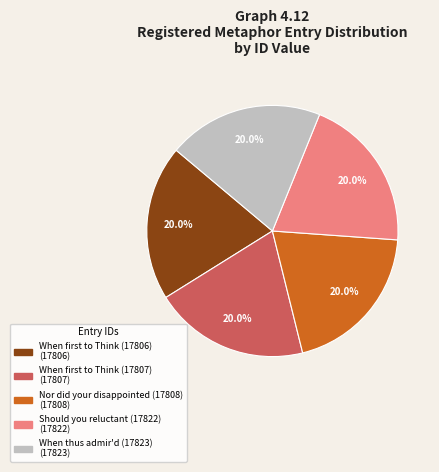

Is it true that Should you reluctant (17822) is 30% of the pie?

False